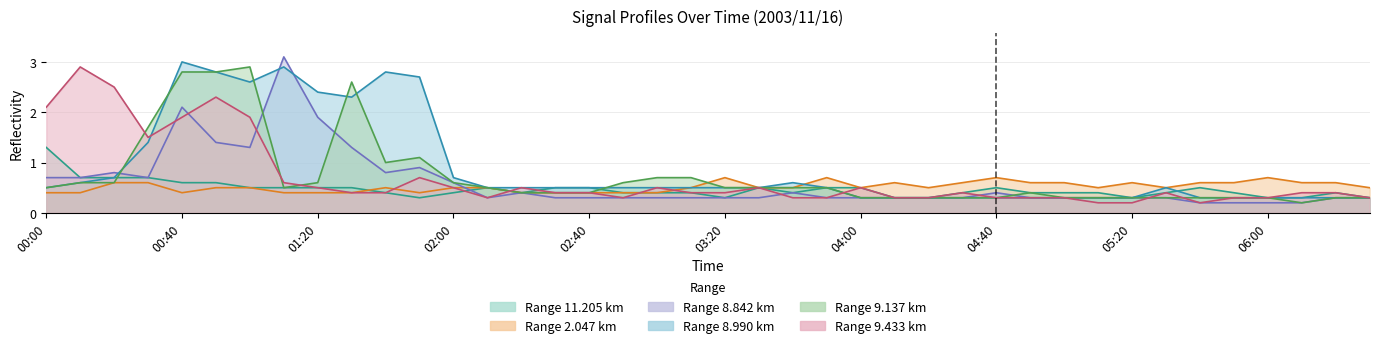

What is the total value across all series at 03:20?

2.7